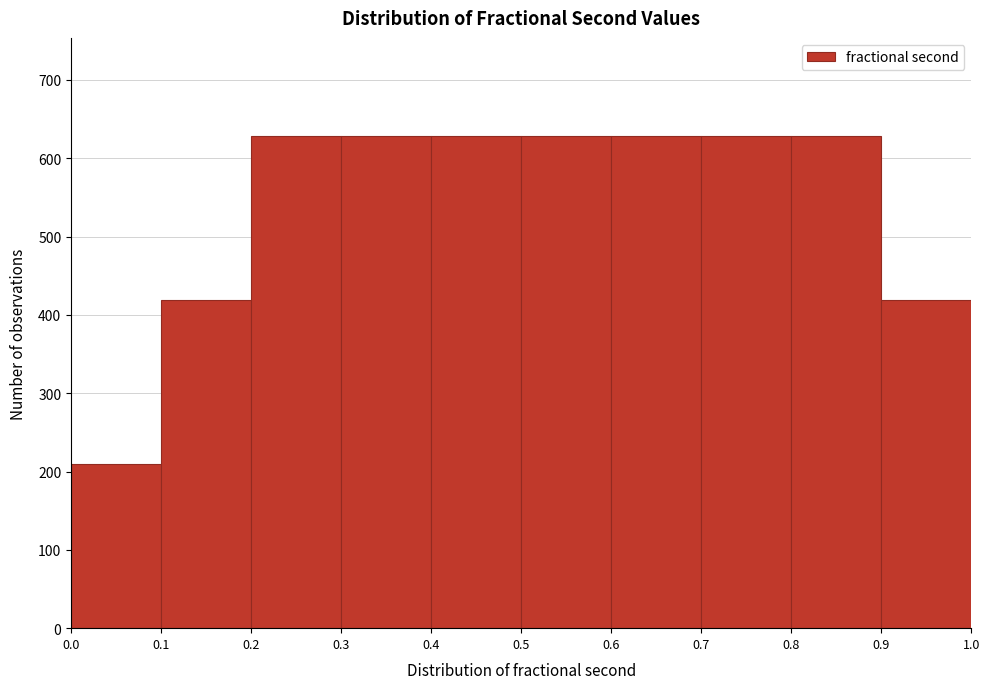

Reading left to right, list every bar in this chart as the range it spans on the x-axis followed by its height. The values are not printed on the chart, so give them approximately, as read against the axis.

0.0 to 0.1: 210
0.1 to 0.2: 420
0.2 to 0.3: 630
0.3 to 0.4: 630
0.4 to 0.5: 630
0.5 to 0.6: 630
0.6 to 0.7: 630
0.7 to 0.8: 630
0.8 to 0.9: 630
0.9 to 1.0: 420